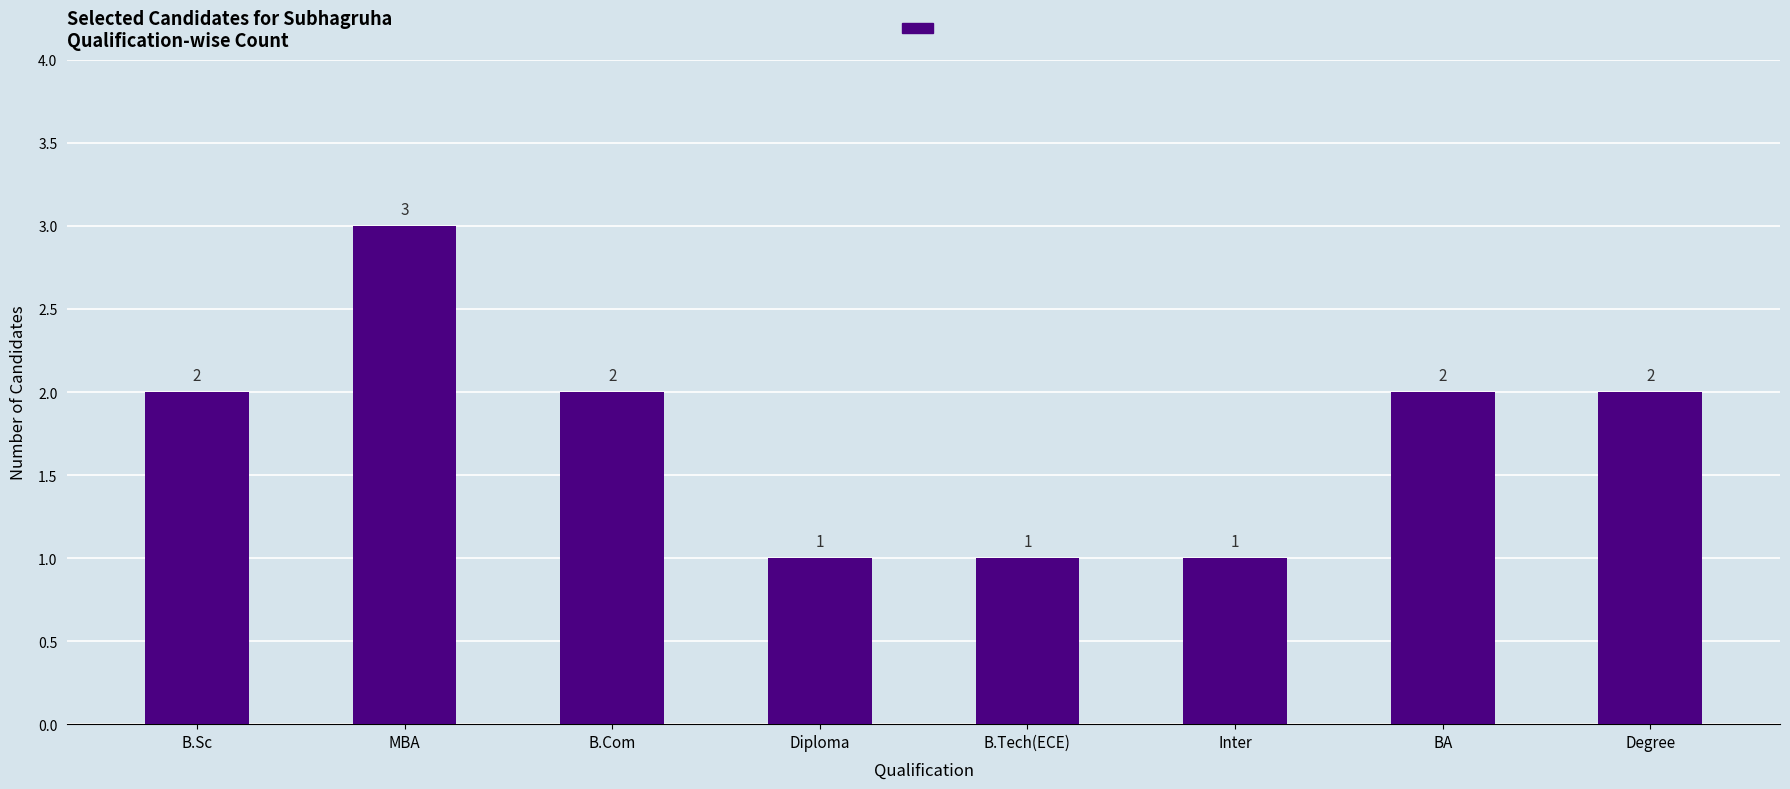

Reading left to right, transcribe all the data shown in this chart.

2	3	2	1	1	1	2	2